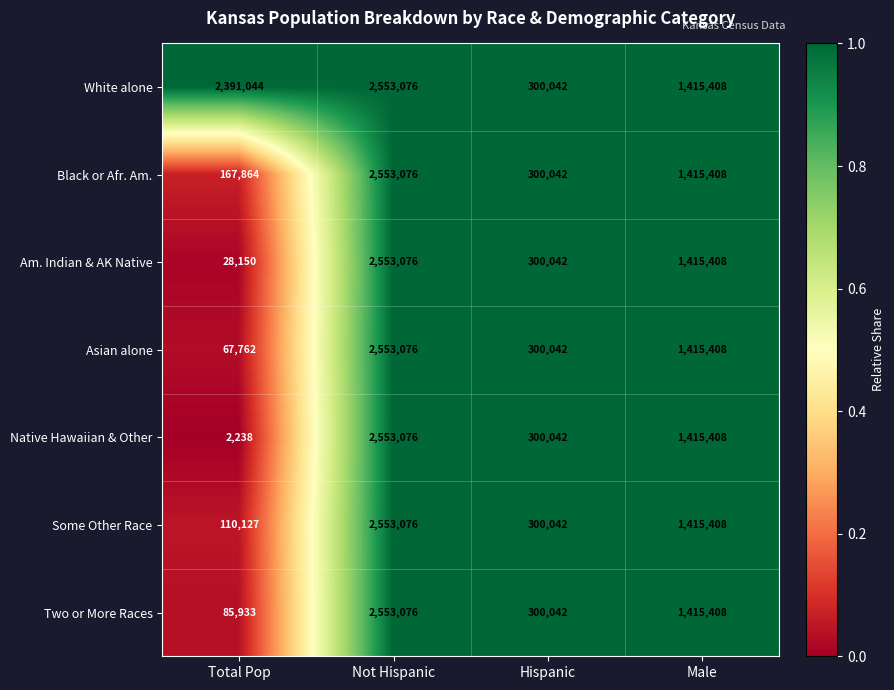

At how many categories does at least one series exceed 600727?

3